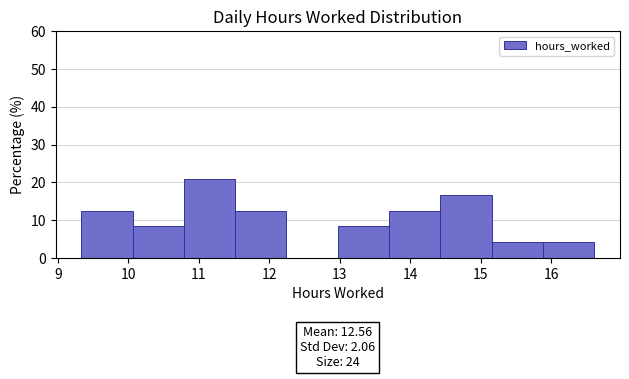

Over which range of the x-axis is the bar tallest?

10.8 to 11.5